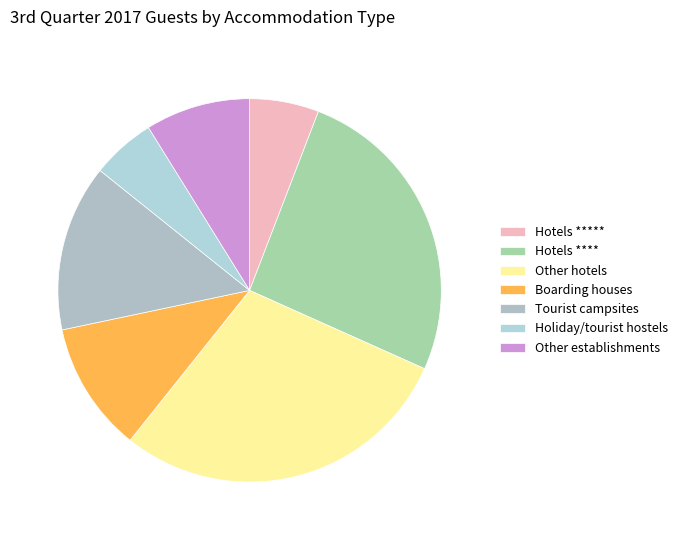

Which category has the biggest portion of the pie?

Other hotels